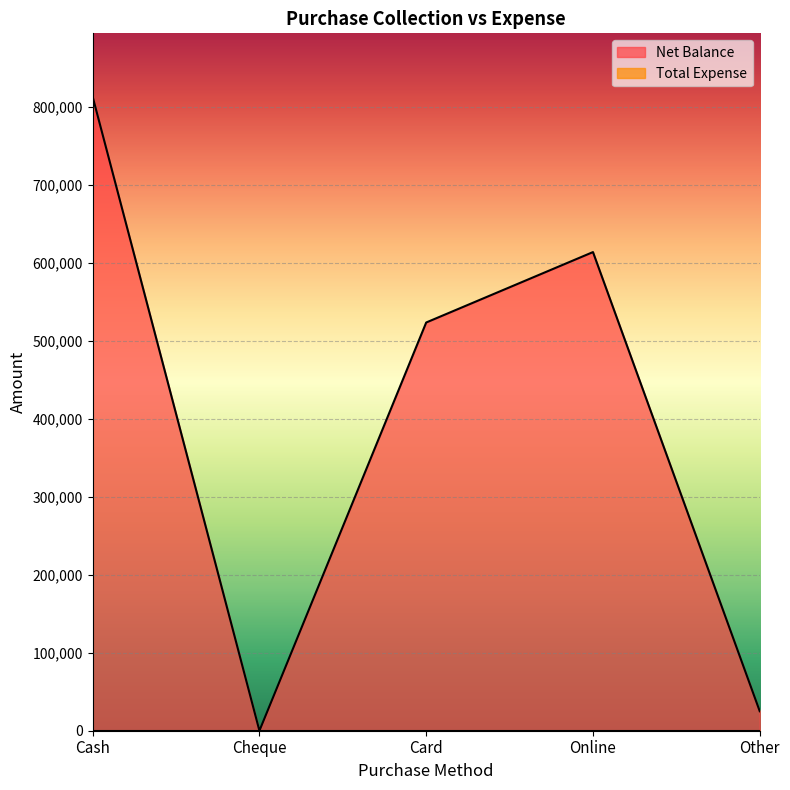

What is the average value?

395059